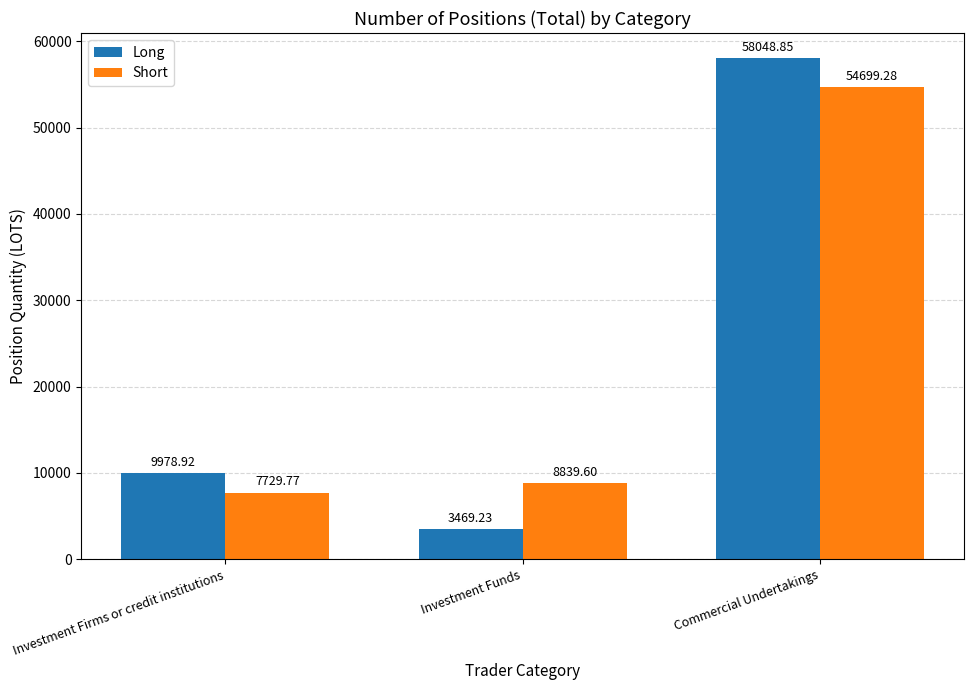

Which series changed the most between Investment Firms or credit institutions and Investment Funds?

Long